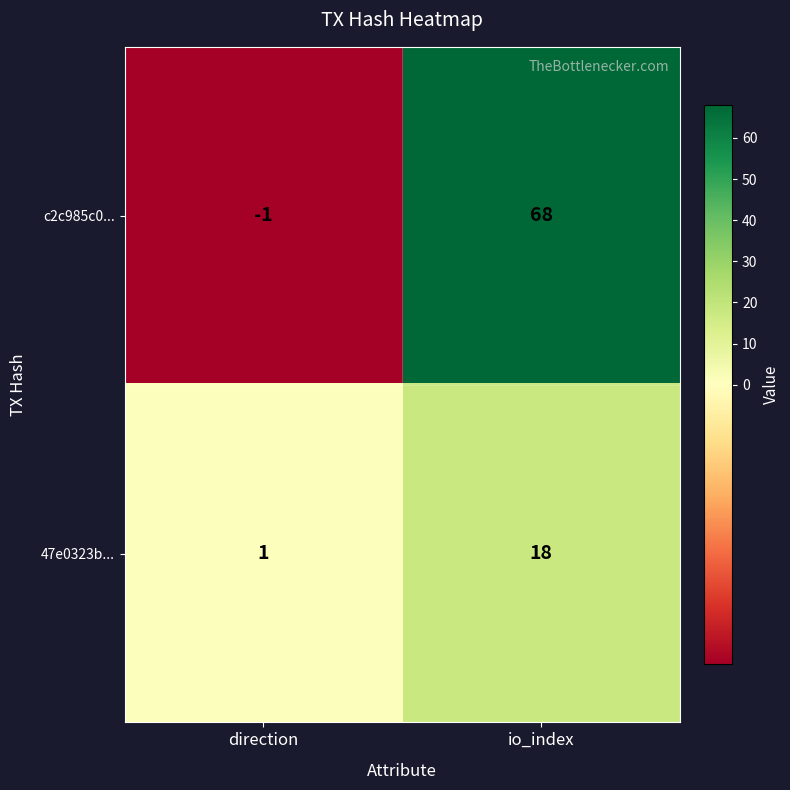

What is the approximate value of c2c985c0... at io_index, to the nearest 5?

70